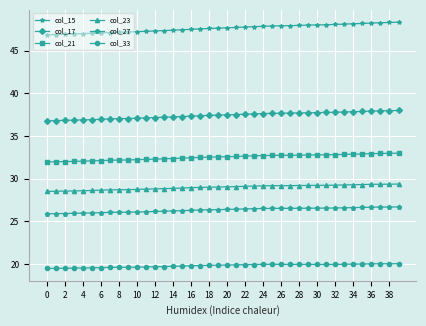

What is the average value of the col_21 series?

32.5